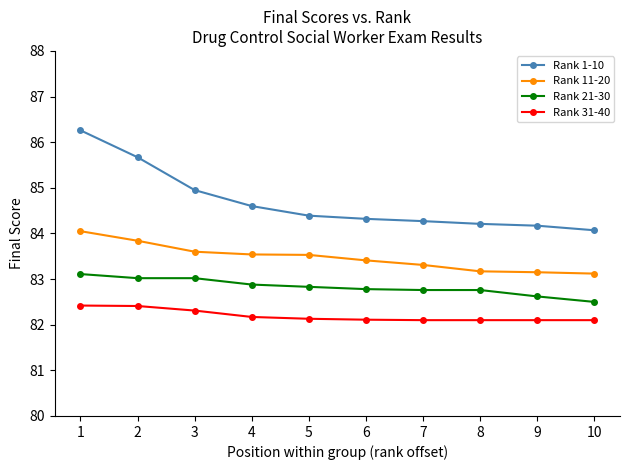

What is the average value of the Rank 11-20 series?

83.5